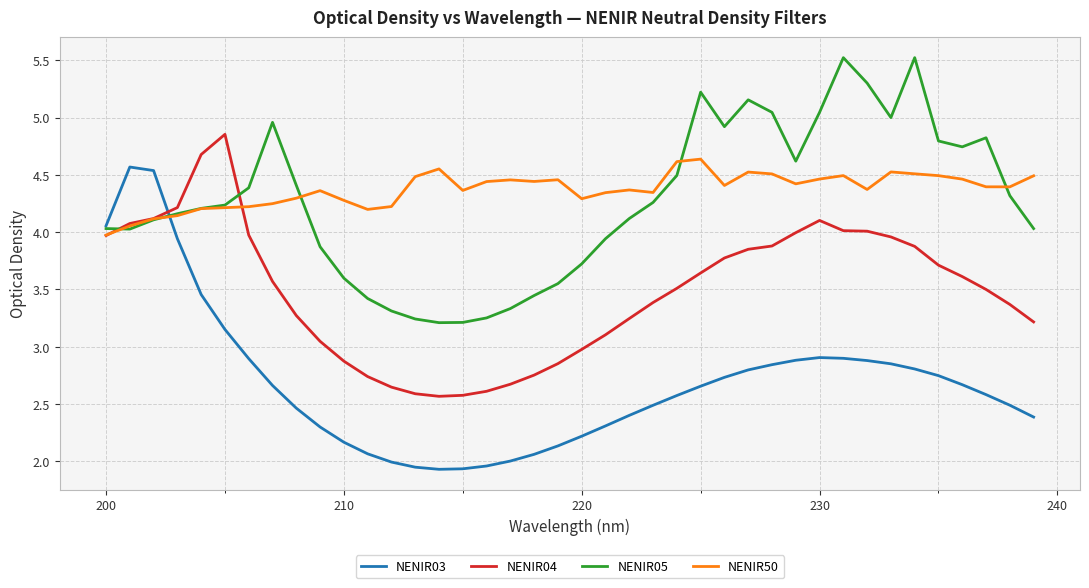

What is the maximum value shown in the chart?

5.5